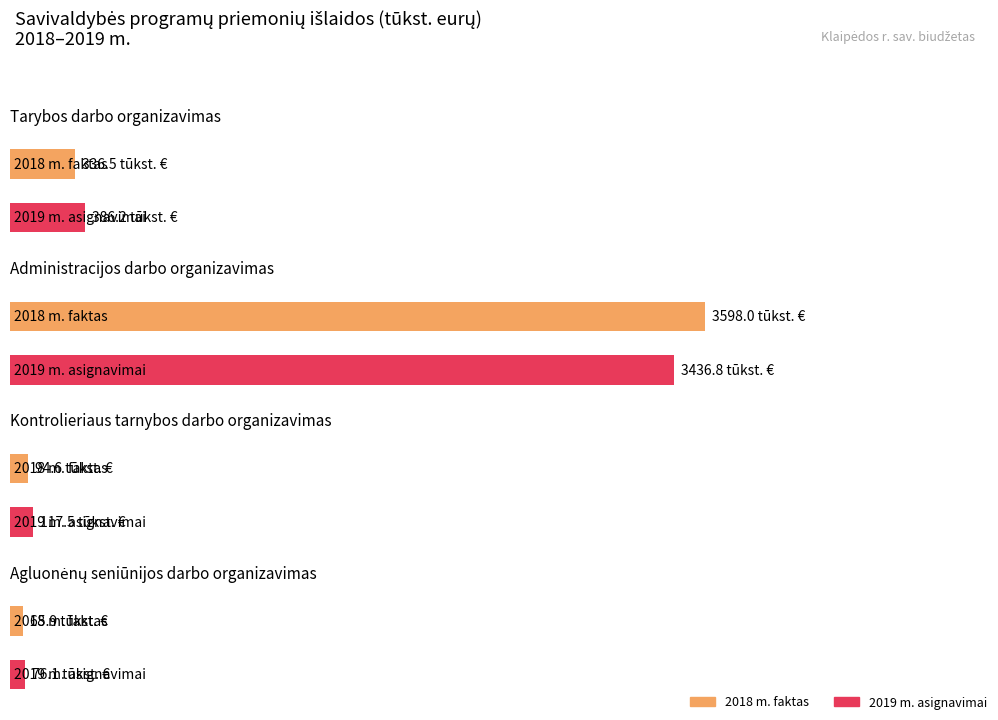

What is the minimum value shown in the chart?

65.9